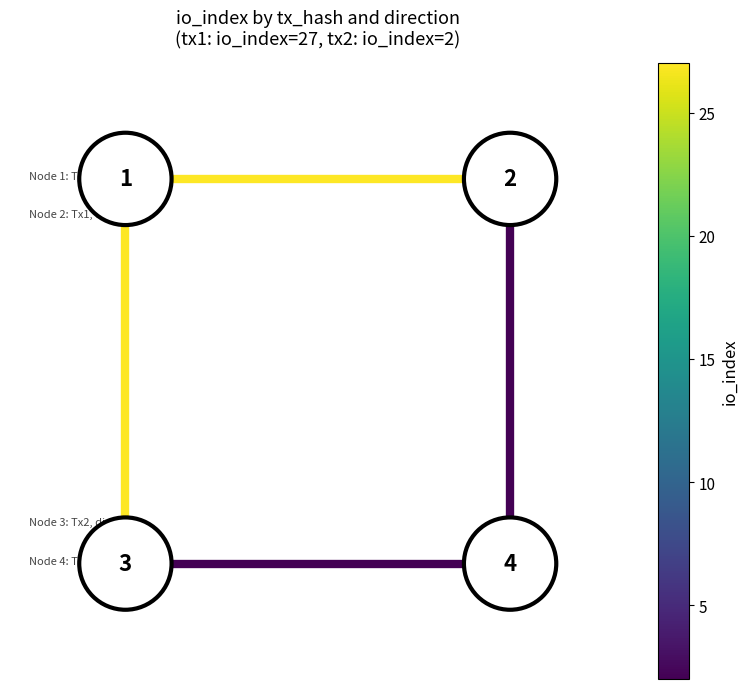

List the series in order of their peak value, lowest first.

io_index=27, io_index=2